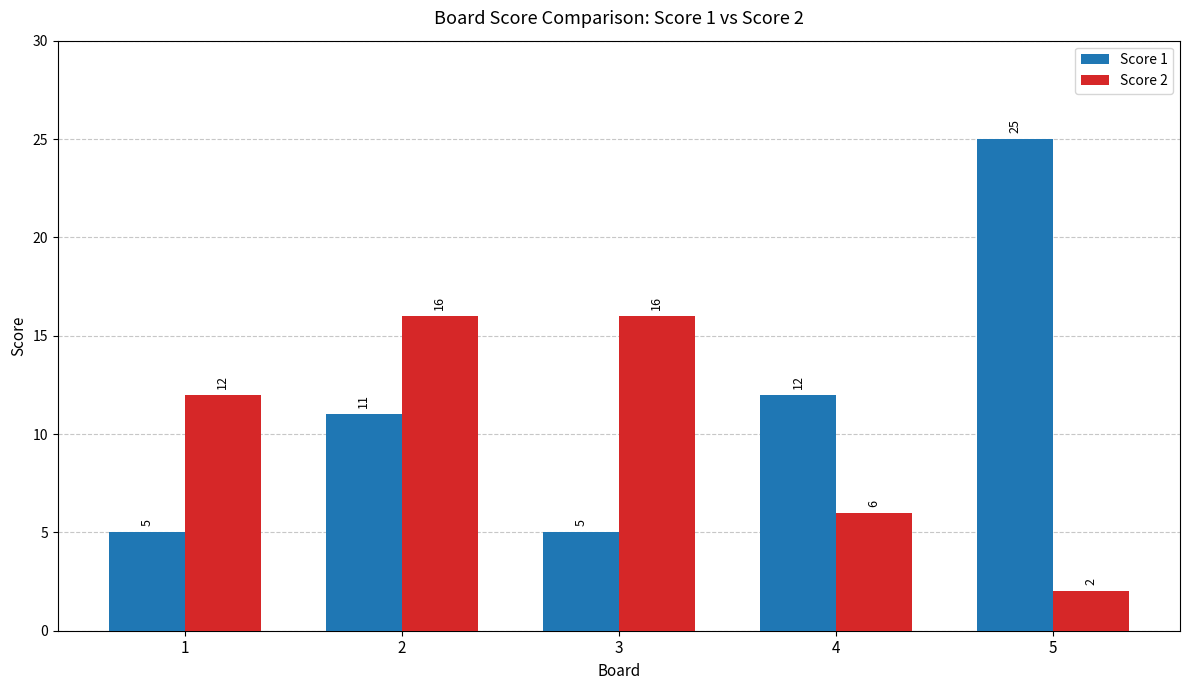

What are all the series names shown in the legend?

Score 1, Score 2